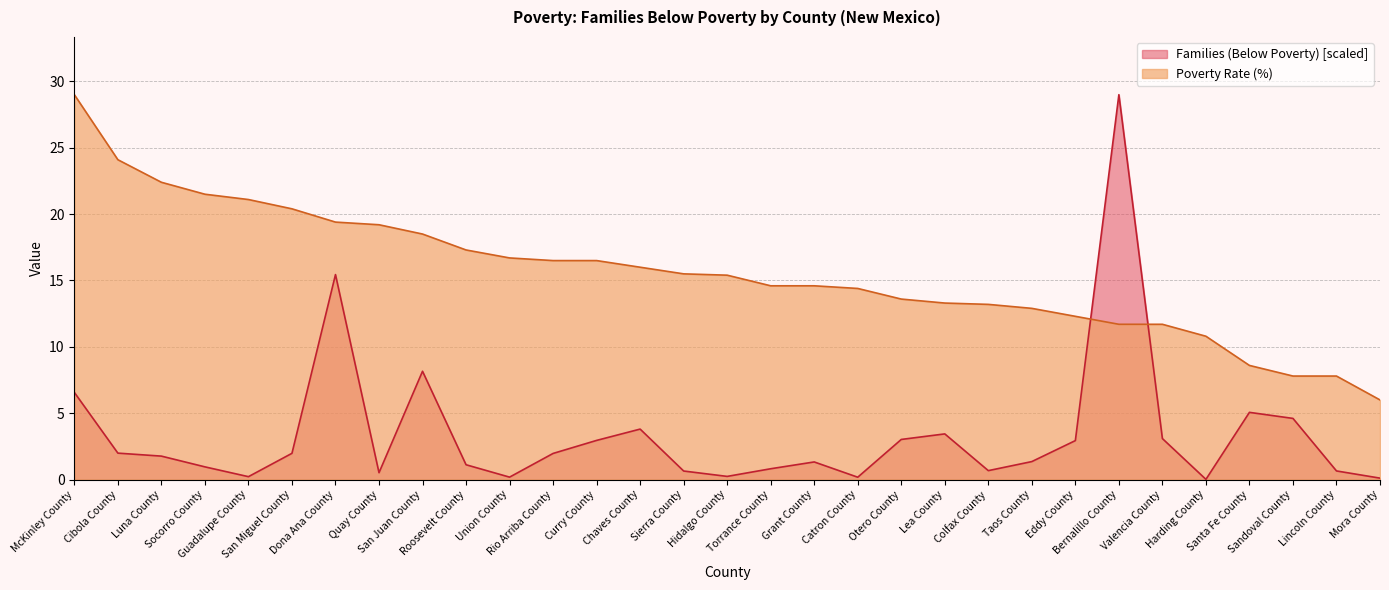

Does the chart have visible grid lines?

Yes